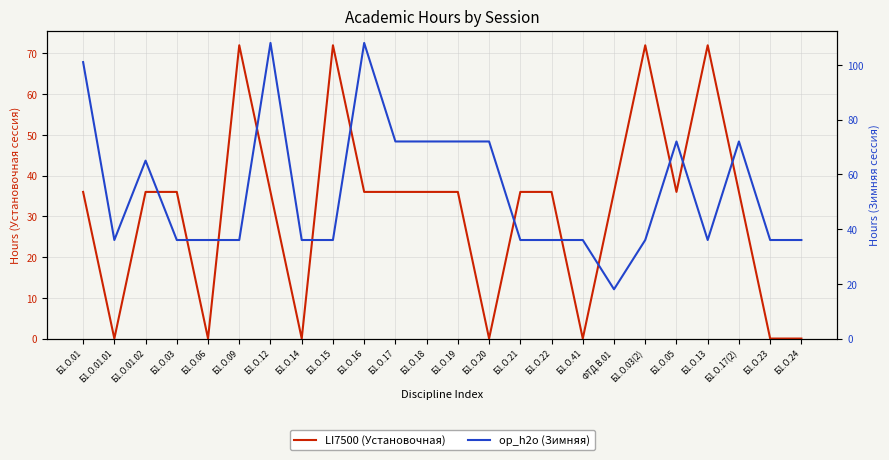

What is the label of the 17th point from the right?

Б1.О.14